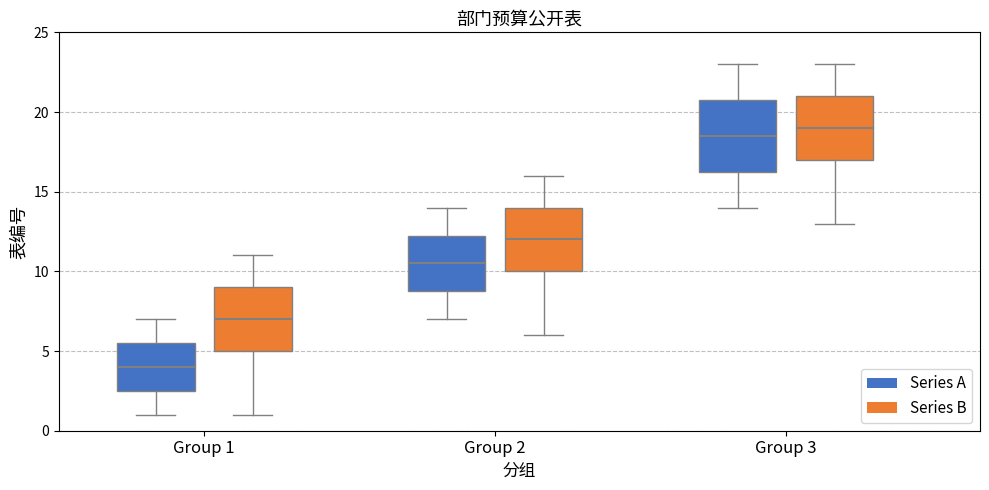

Comparing the boxes themselves (not the whiskers), which one is the tallest?

Group 3 (Series A)